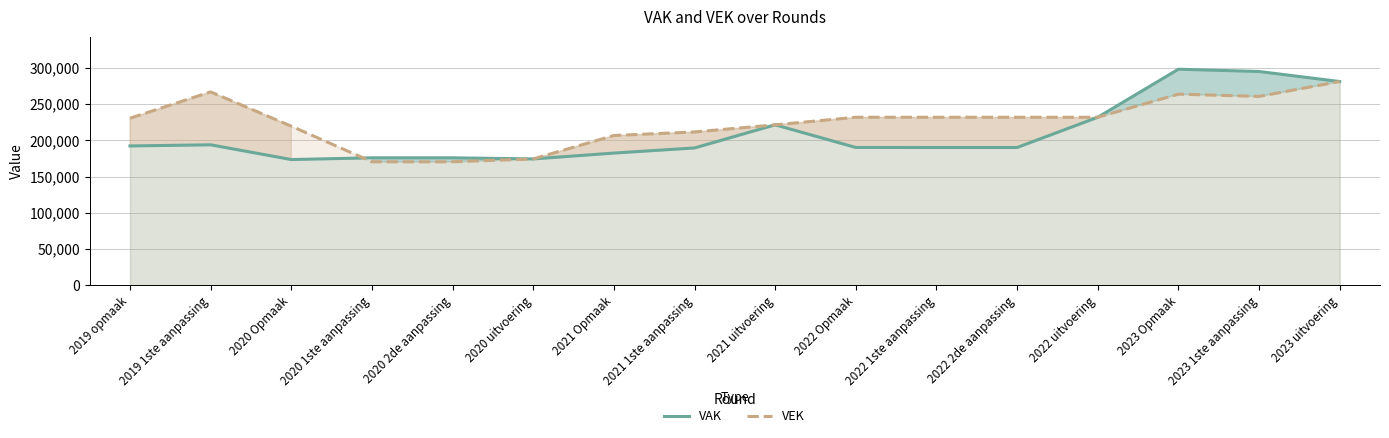

What is the label of the 1st point from the right?

2023 uitvoering